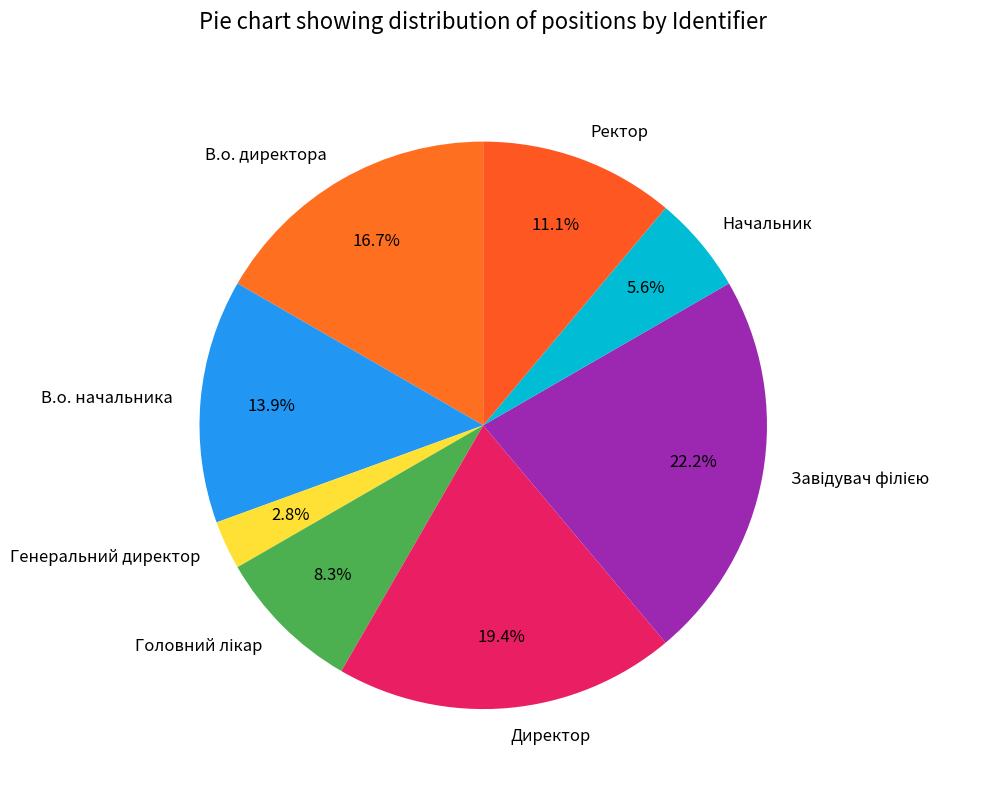

How much of the chart is everything except Начальник?

94.4%